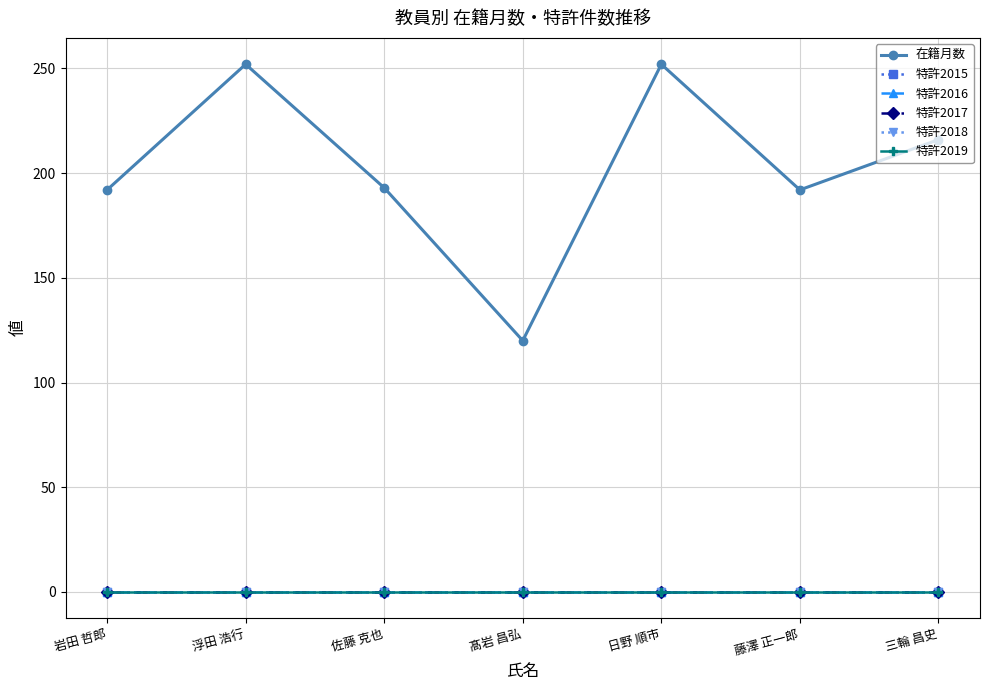

What is the maximum value shown in the chart?

252